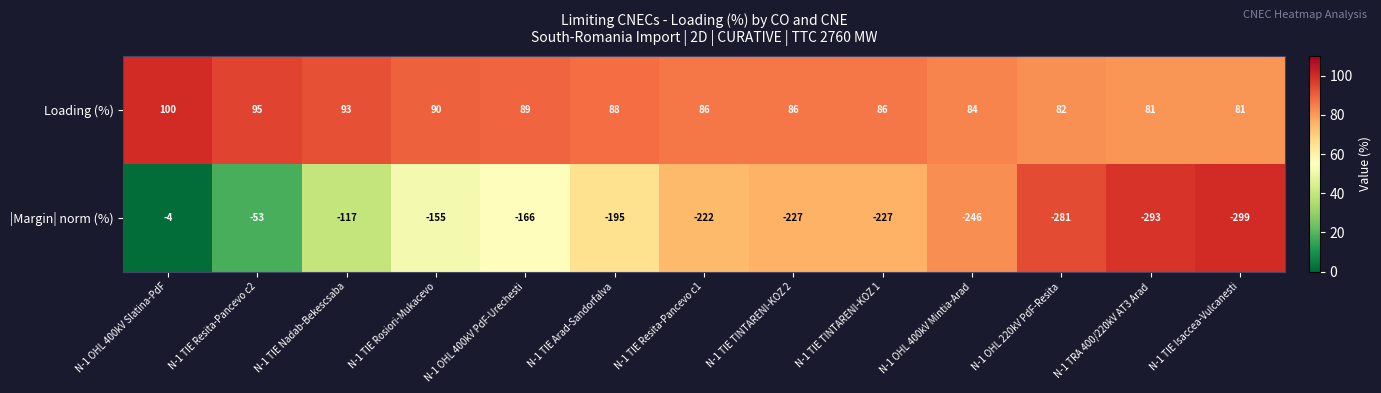

Rank the series at N-1 TIE Resita-Pancevo c2 from highest to lowest value.

Loading (%), |Margin| norm (%)